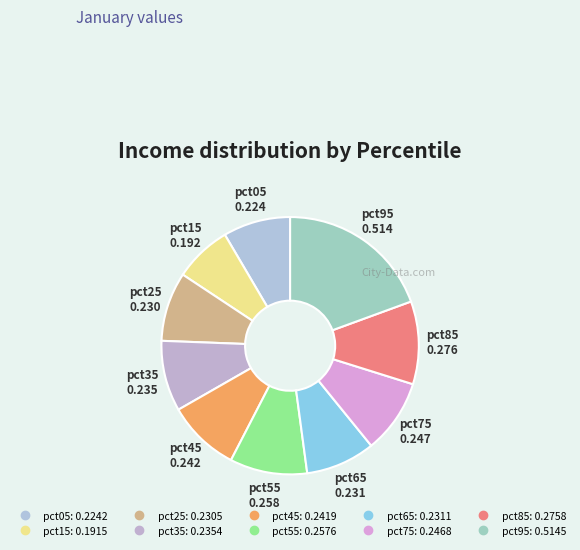

Is there a majority slice in this chart?

No